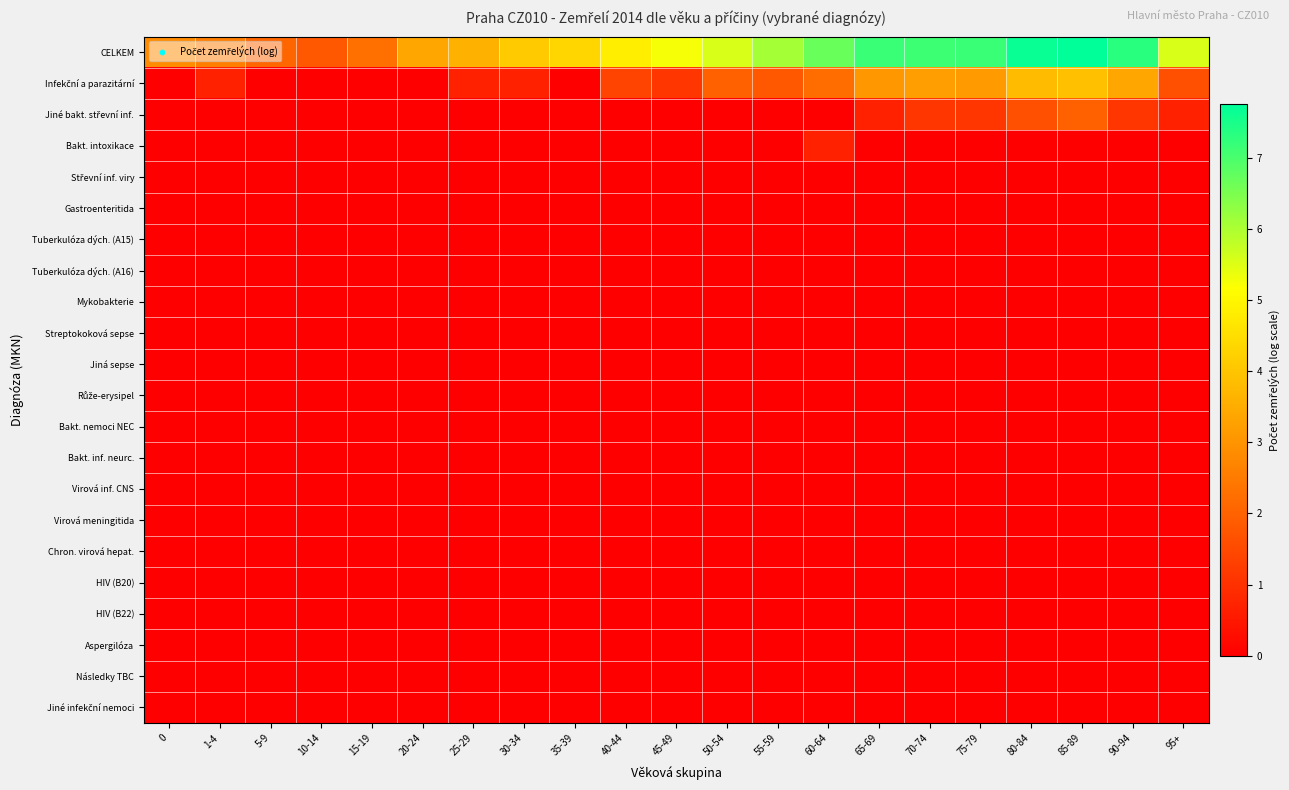

Rank the series by their maximum value, from lowest to highest.

Střevní inf. viry, Gastroenteritida, Tuberkulóza dých. (A15), Tuberkulóza dých. (A16), Mykobakterie, Streptokoková sepse, Jiná sepse, Růže-erysipel, Bakt. nemoci NEC, Bakt. inf. neurc., Virová inf. CNS, Virová meningitida, Chron. virová hepat., HIV (B20), HIV (B22), Aspergilóza, Následky TBC, Jiné infekční nemoci, Bakt. intoxikace, Jiné bakt. střevní inf., Infekční a parazitární, CELKEM